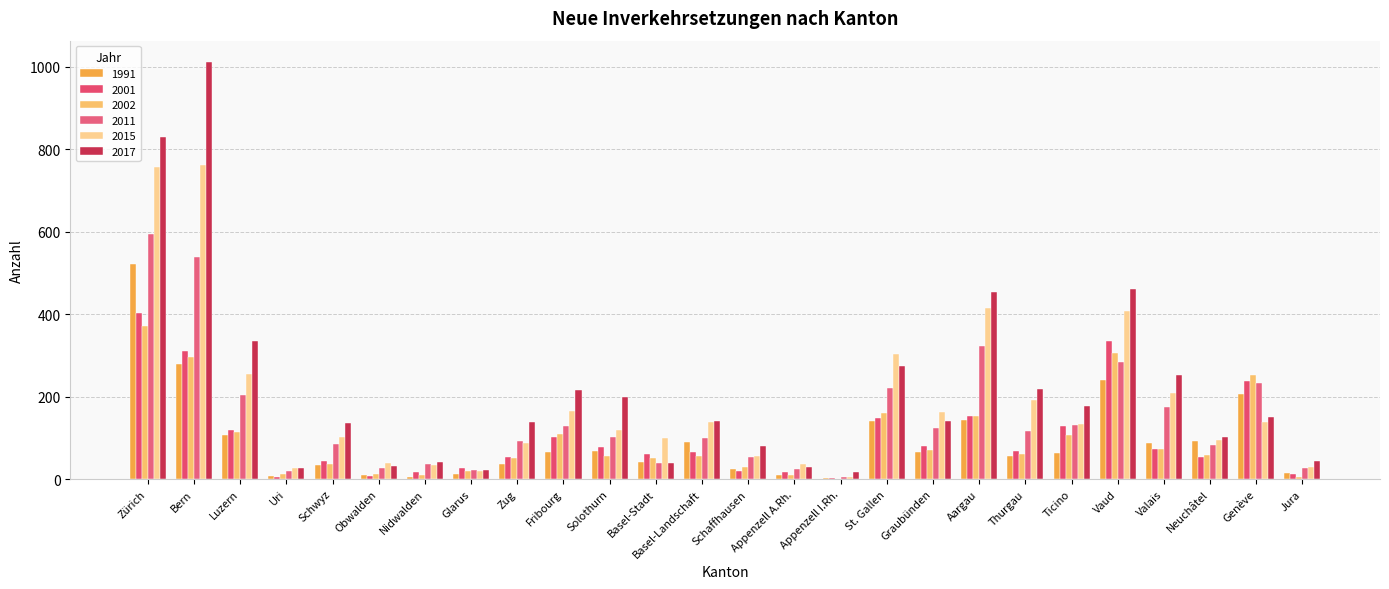

Between Basel-Landschaft and Solothurn, which is larger?

Basel-Landschaft